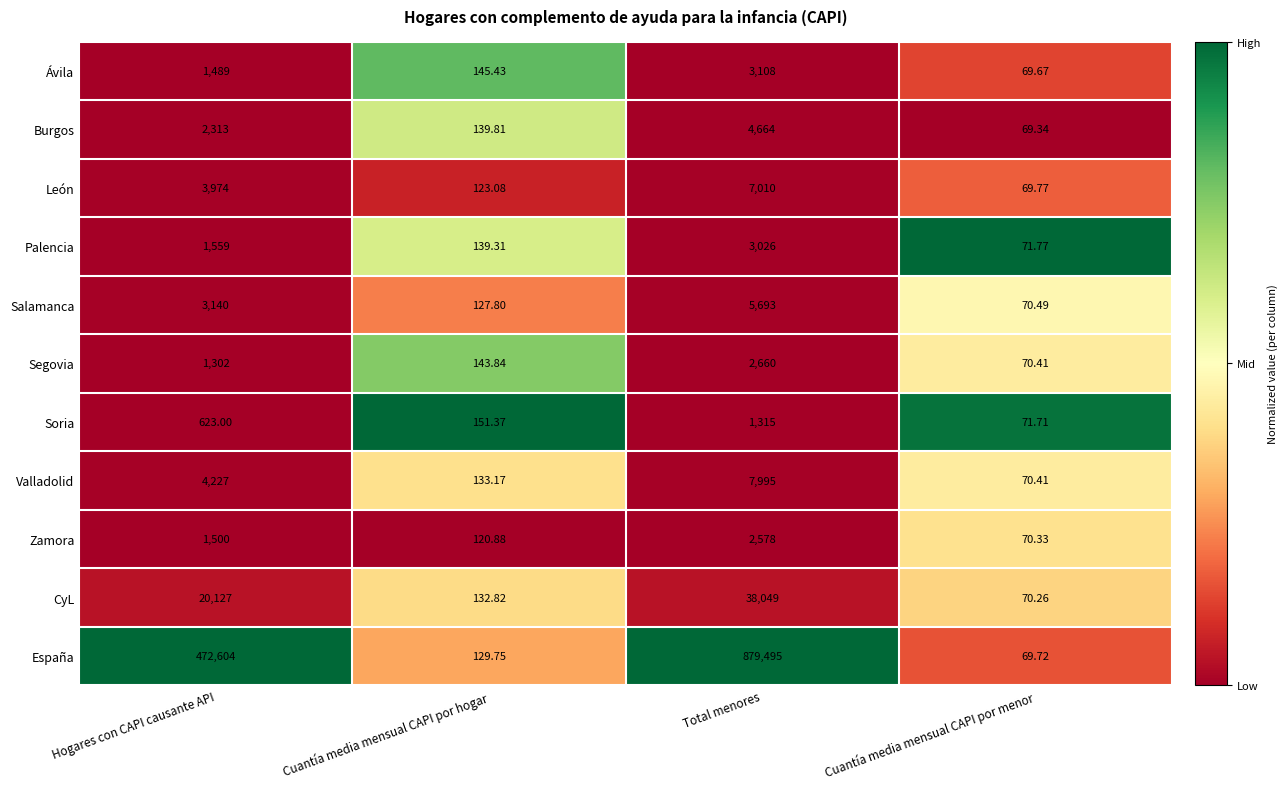

Which series has the largest total across all categories?

España